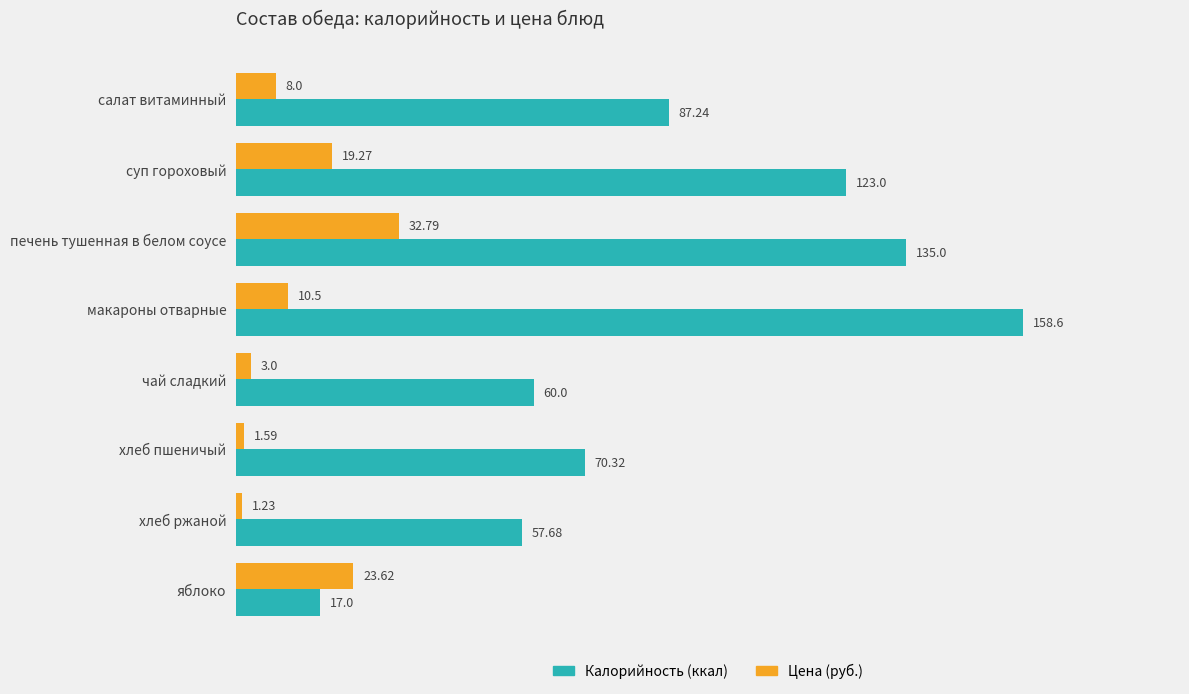

Which category has the highest value across all series?

макароны отварные